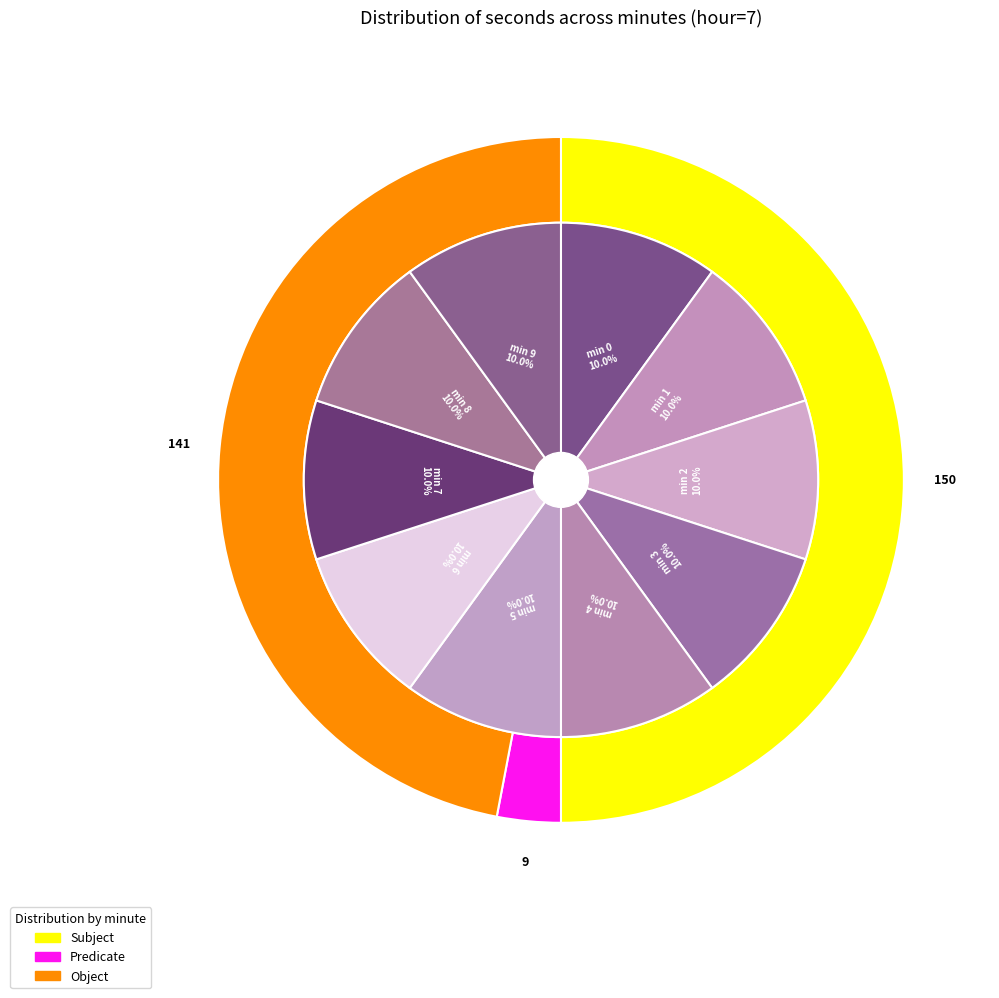

Rank the series at 8 from highest to lowest value.

Subject, Object, Predicate